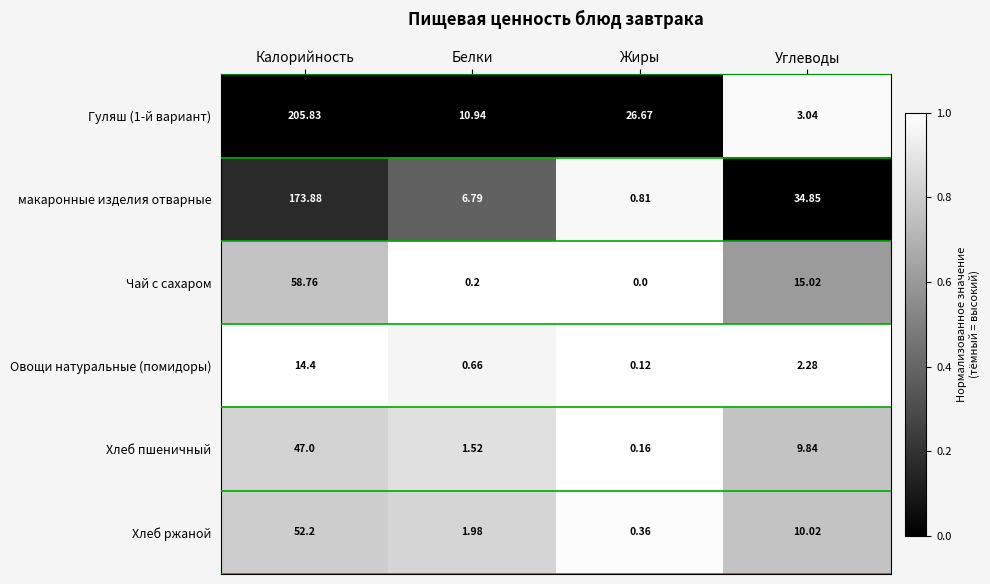

At which label is Гуляш (1-й вариант) closest to 104?

Жиры